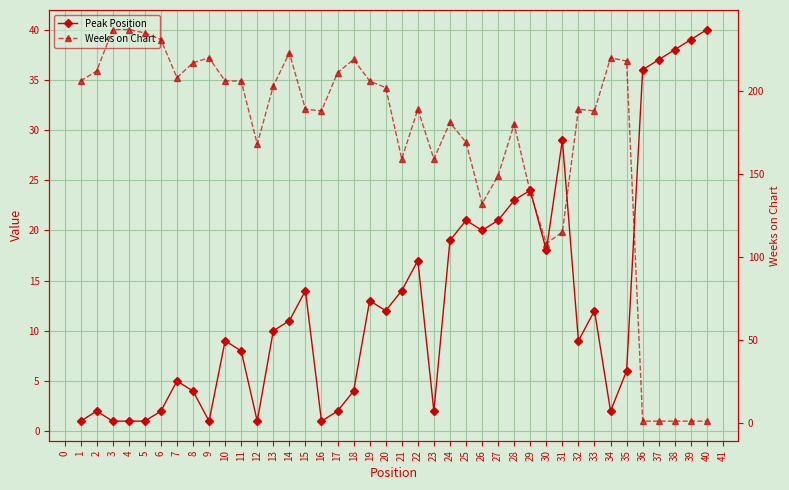

What is the minimum value shown in the chart?

1